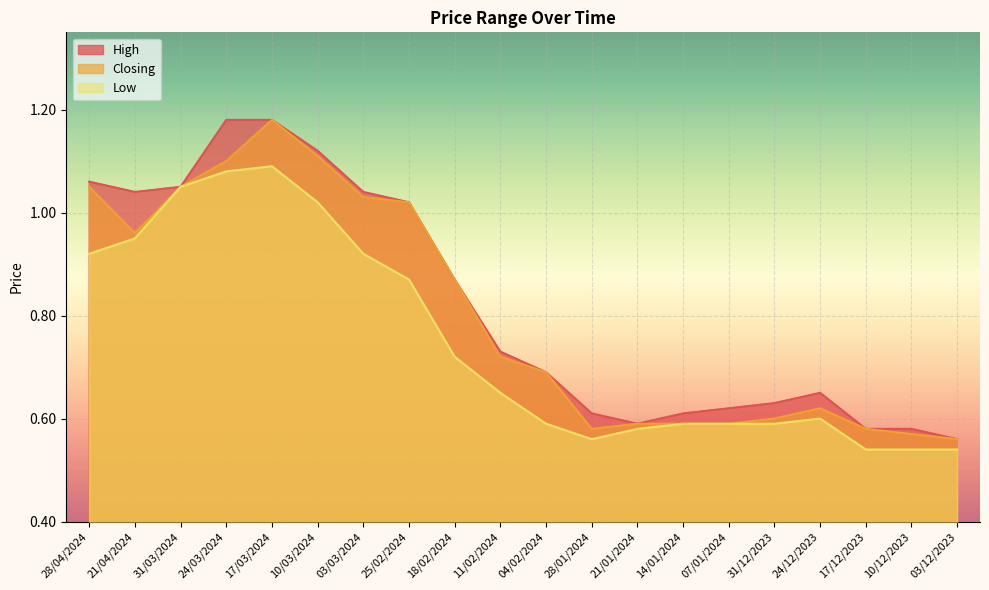

What position from the right is 10/03/2024?

15